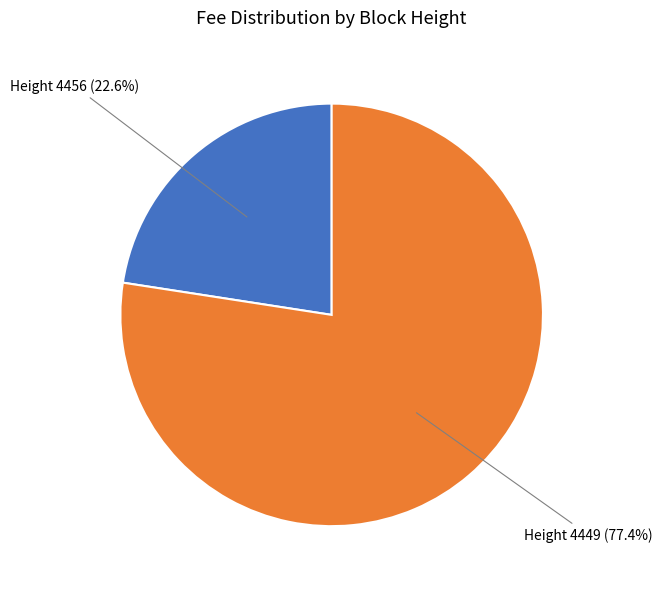

Is there any slice that represents more than half of the pie?

Yes